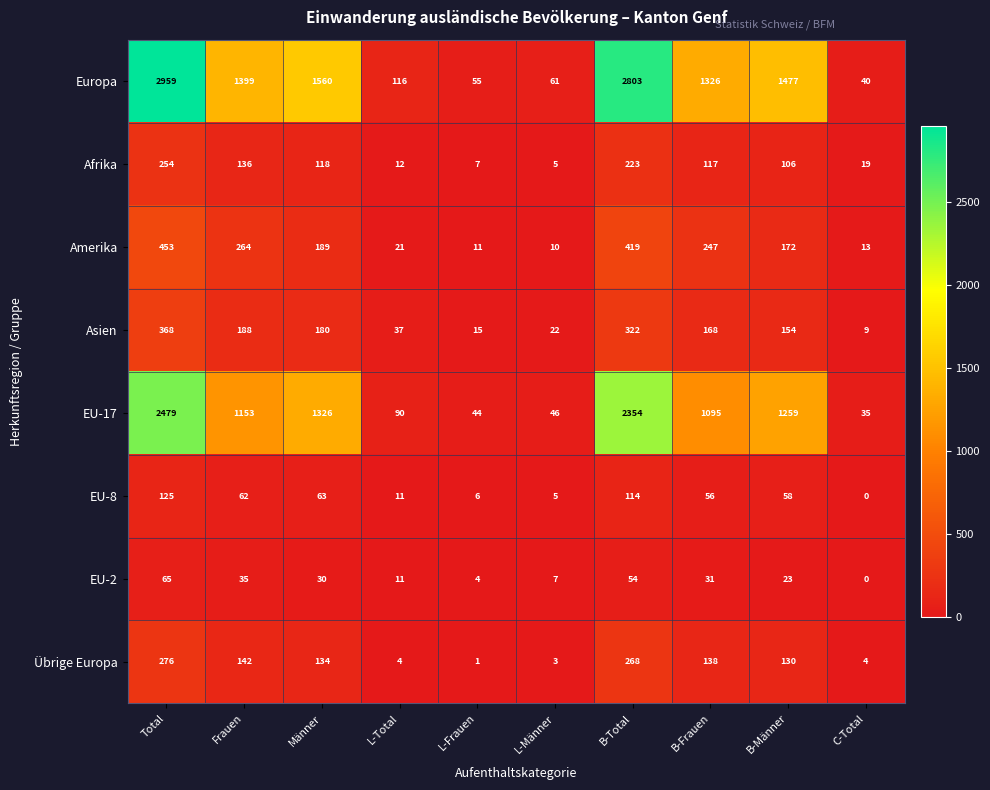

At which category is the sum across all series the highest?

Total